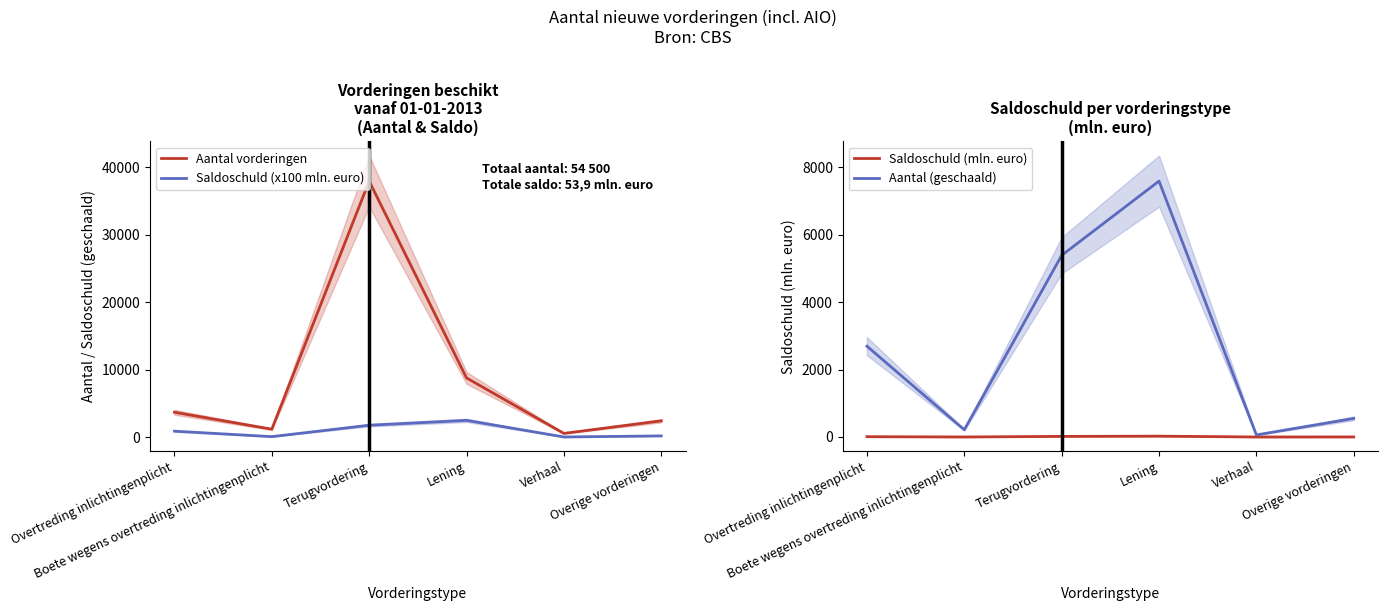

Reading left to right, what are all the values shown in this chart?

Aantal vorderingen: Overtreding inlichtingenplicht=3680.0	Boete wegens overtreding inlichtingenplicht=1170.0	Terugvordering=37920.0	Lening=8770.0	Verhaal=550.0	Overige vorderingen=2410.0
Saldoschuld (x100 mln. euro): Overtreding inlichtingenplicht=880.0	Boete wegens overtreding inlichtingenplicht=70.0	Terugvordering=1760.0	Lening=2480.0	Verhaal=20.0	Overige vorderingen=180.0
Saldoschuld (mln. euro): Overtreding inlichtingenplicht=8.8	Boete wegens overtreding inlichtingenplicht=0.7	Terugvordering=17.6	Lening=24.8	Verhaal=0.2	Overige vorderingen=1.8
Aantal (geschaald): Overtreding inlichtingenplicht=2691.1	Boete wegens overtreding inlichtingenplicht=214.1	Terugvordering=5382.2	Lening=7584.0	Verhaal=61.2	Overige vorderingen=550.5